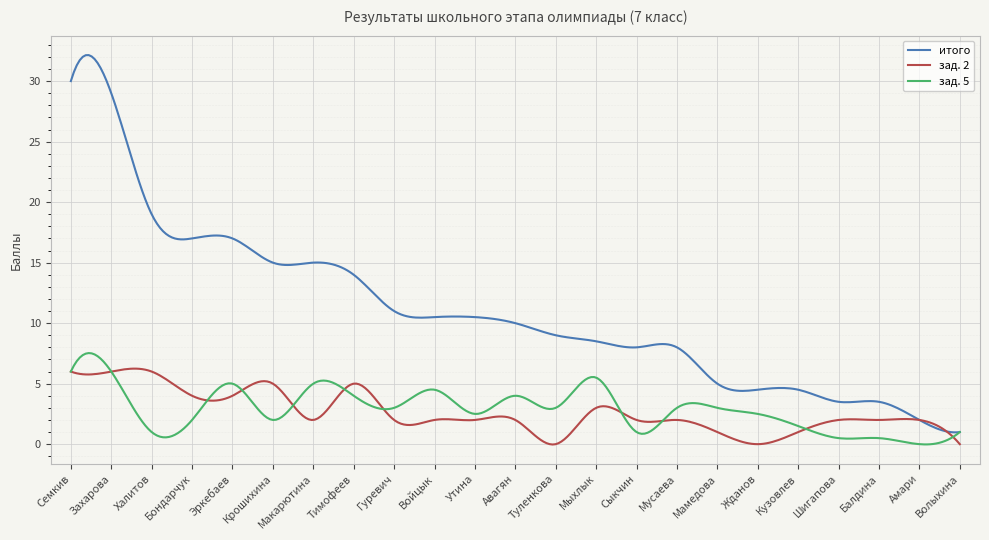

What is the highest value of the зад. 2 series?

6.2